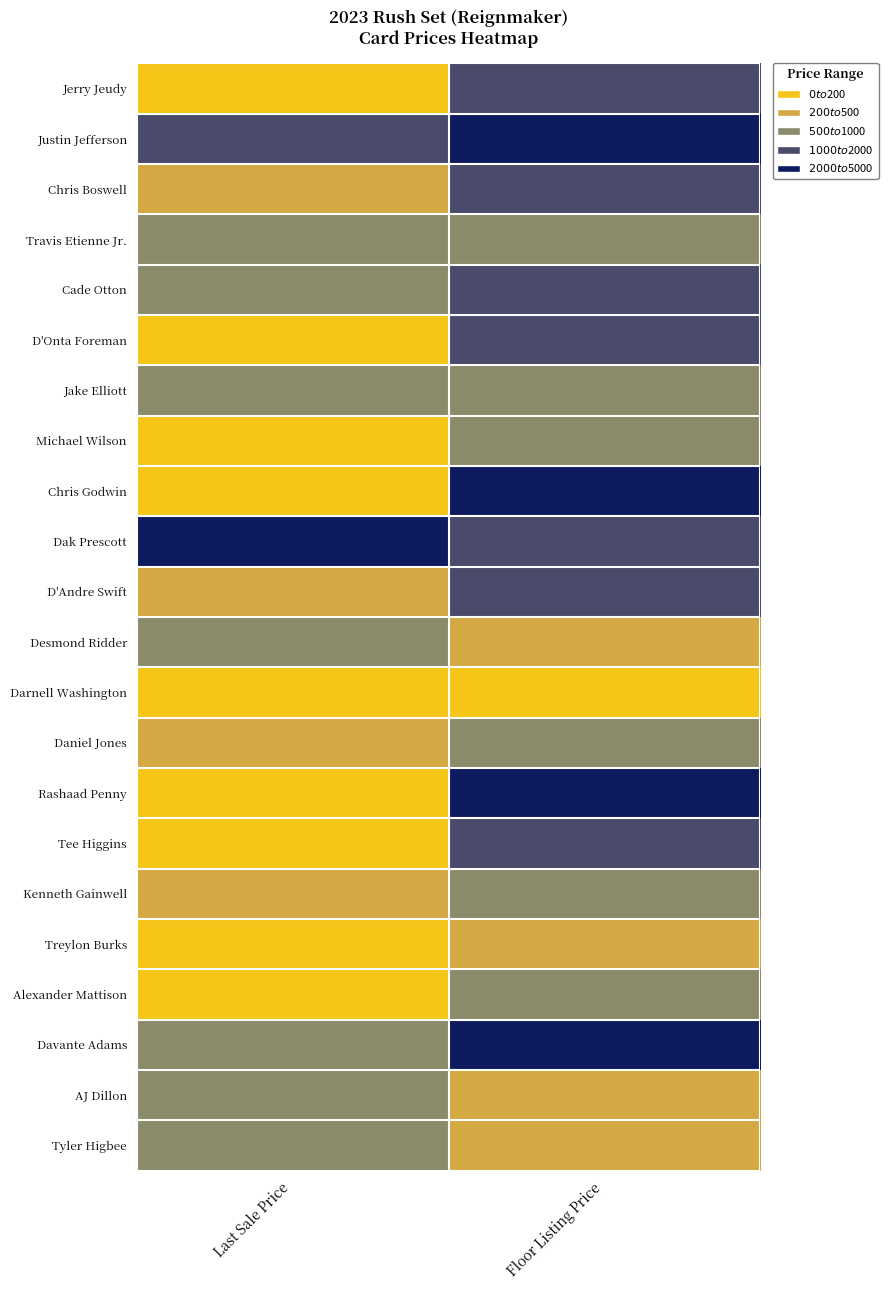

At how many categories does at least one series exceed 593?

2